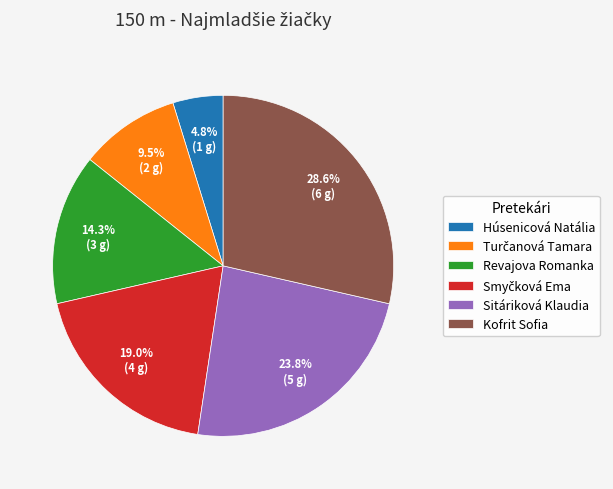

What portion of the pie excludes Revajova Romanka?

85.7%